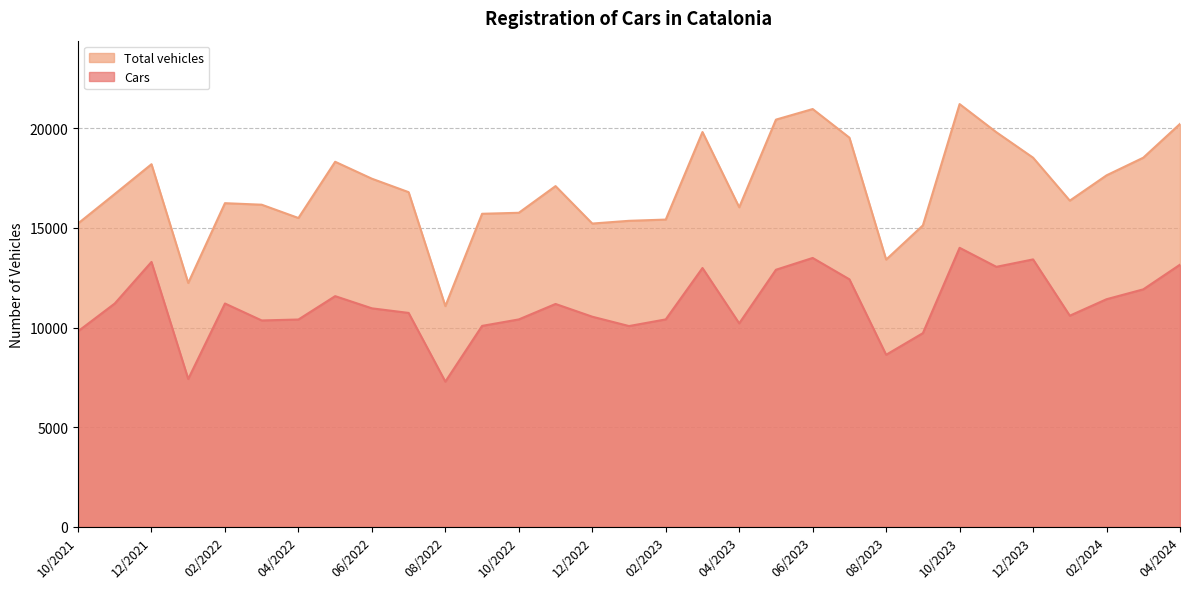

Is the value of Cars at 06/2023 greater than the value of Total vehicles at 08/2023?

Yes